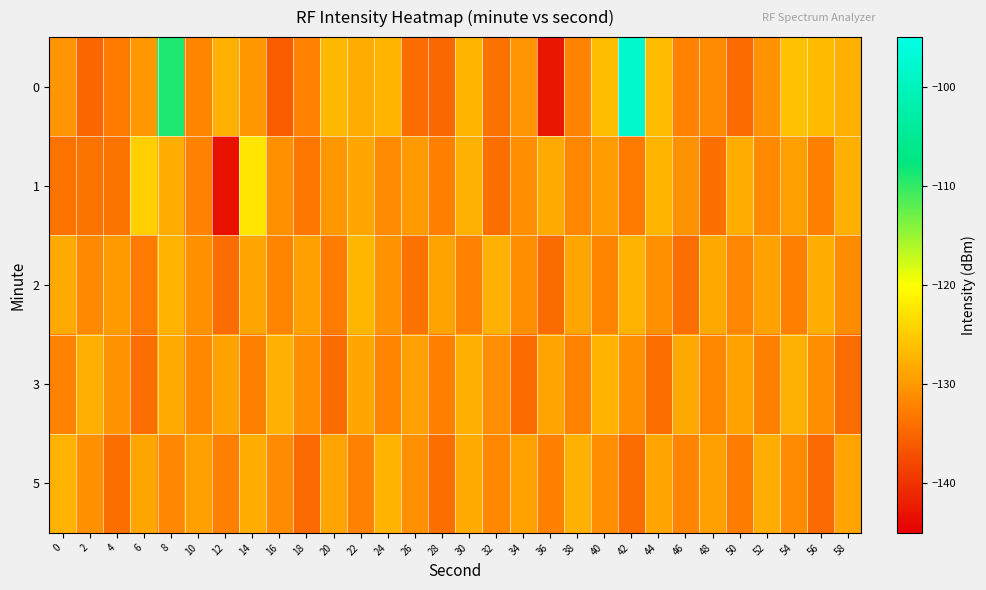

Rank the series at 34 from lowest to highest value.

3, 1, 2, 0, 5